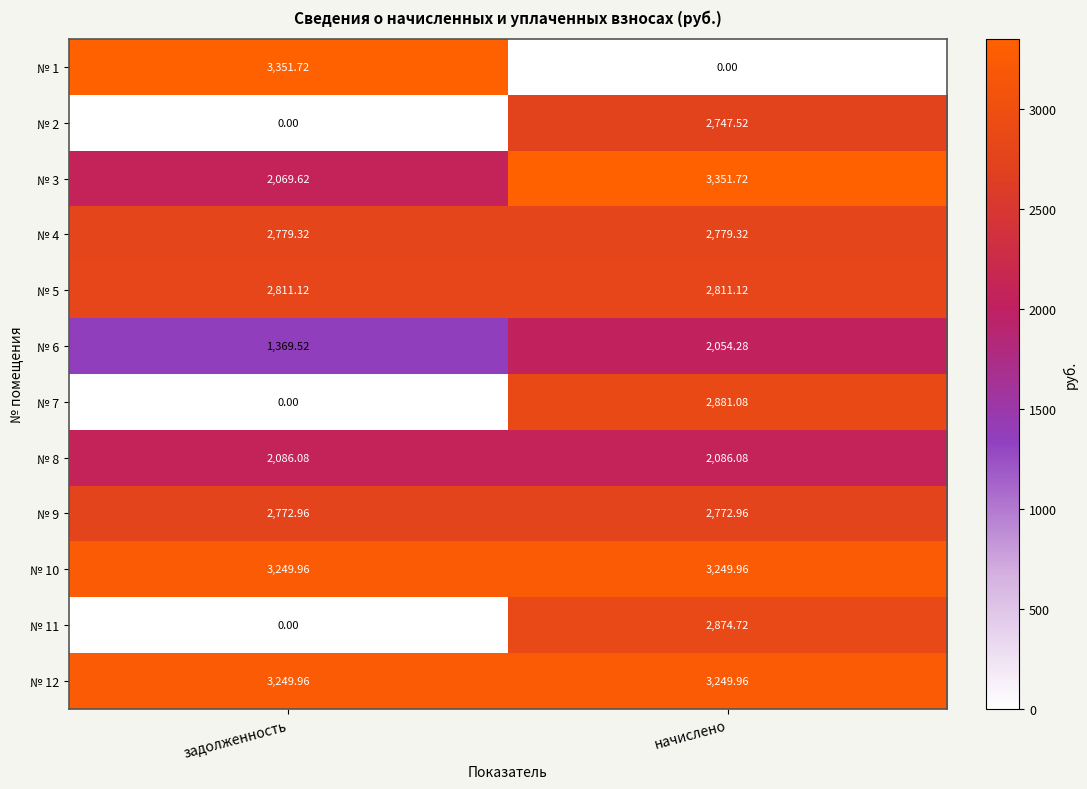

At which category is the sum across all series the highest?

начислено